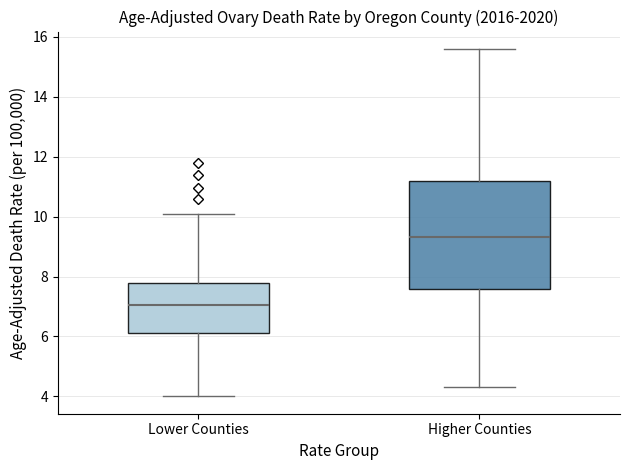

Comparing the boxes themselves (not the whiskers), which one is the tallest?

Higher Counties